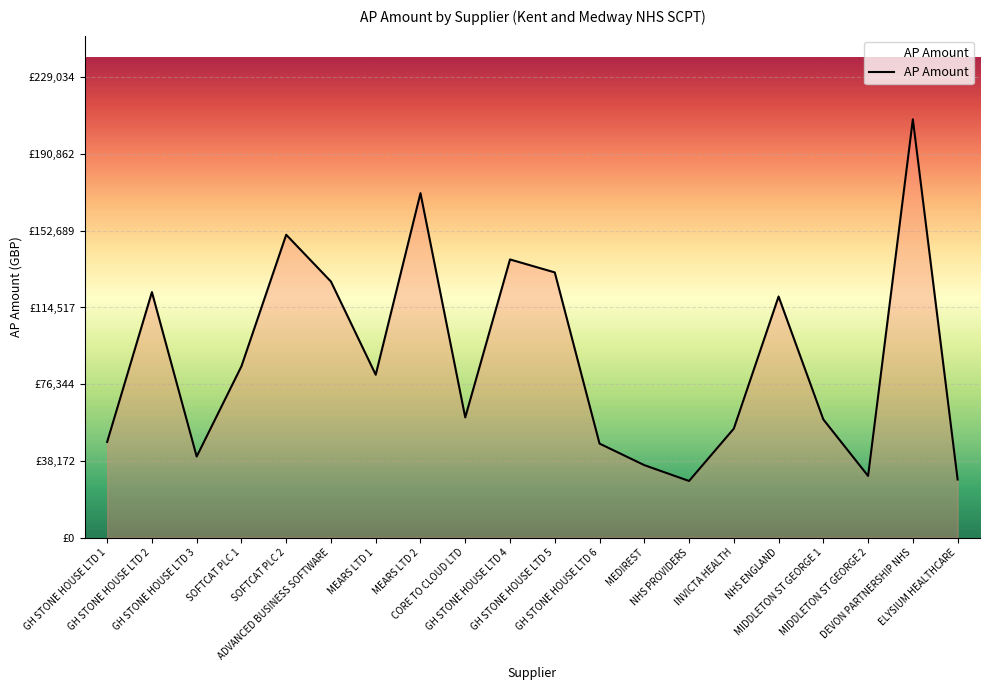

Does the chart display data point markers on the line(s)?

No